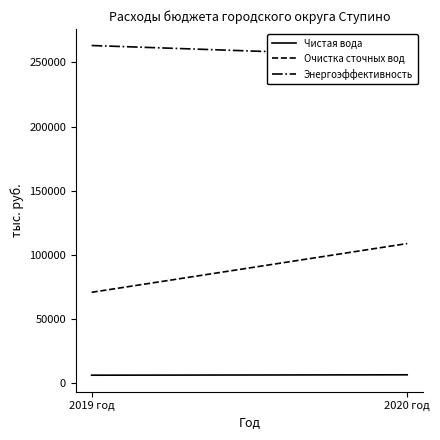

Which series changed the most between 2019 год and 2020 год?

Очистка сточных вод